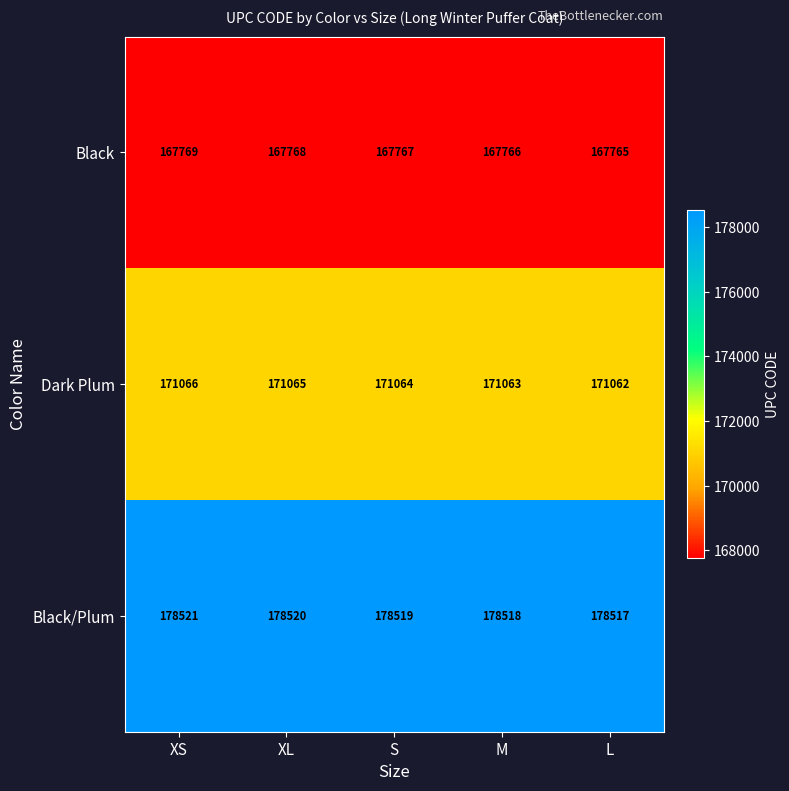

What is the difference between the second highest and minimum values in the Black/Plum series?

3